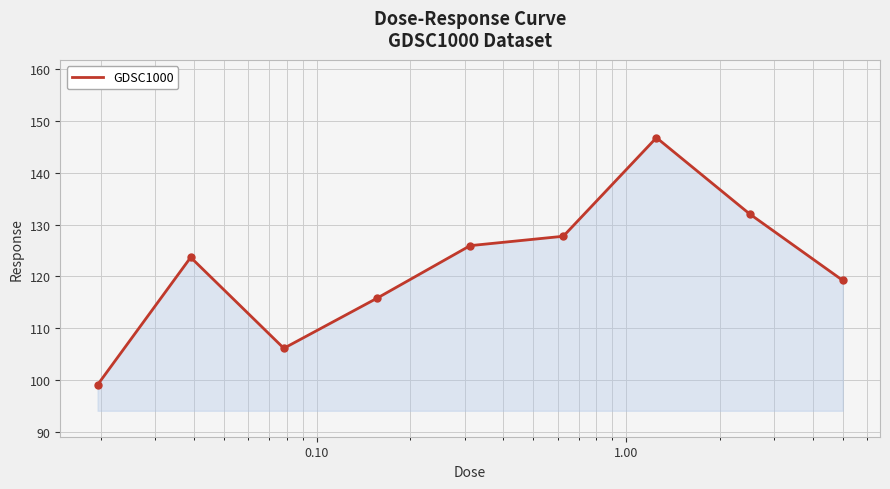

What is the sum of all values?

1096.4